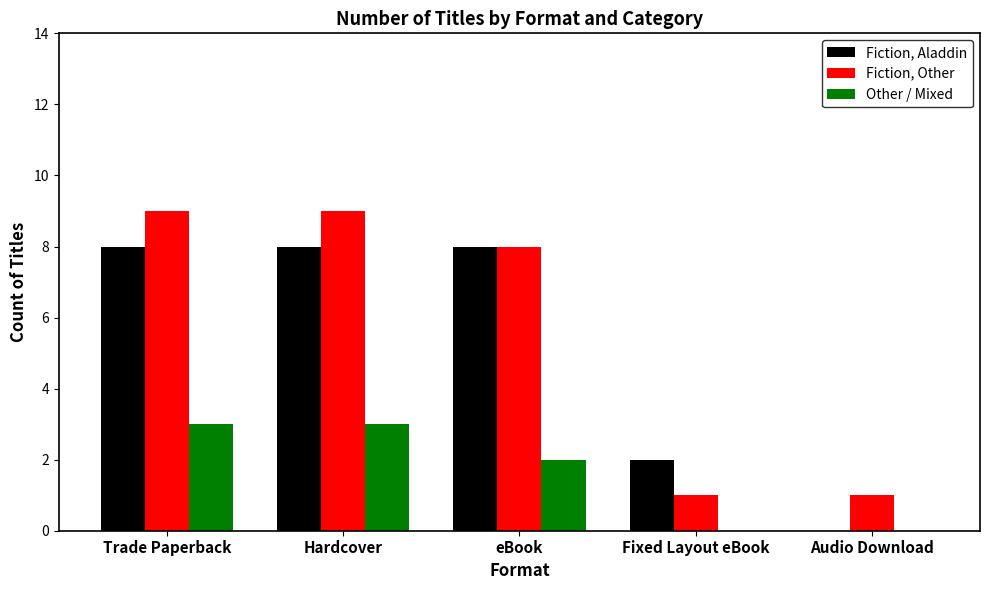

Are the bars grouped side by side (vs. stacked)?

Yes